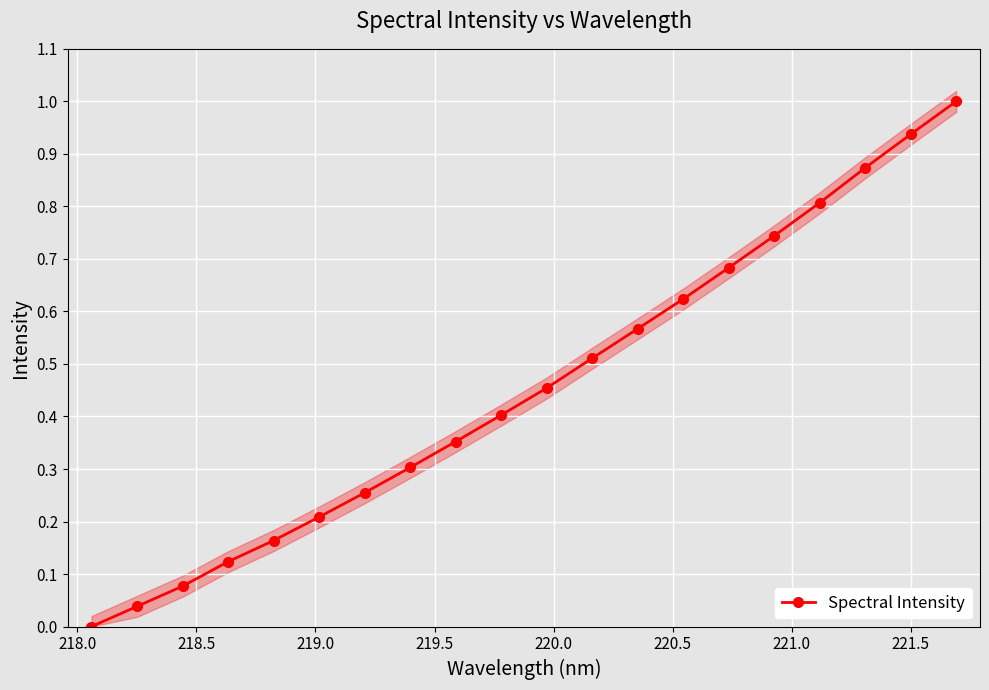

Count the number of data series in this chart.

1